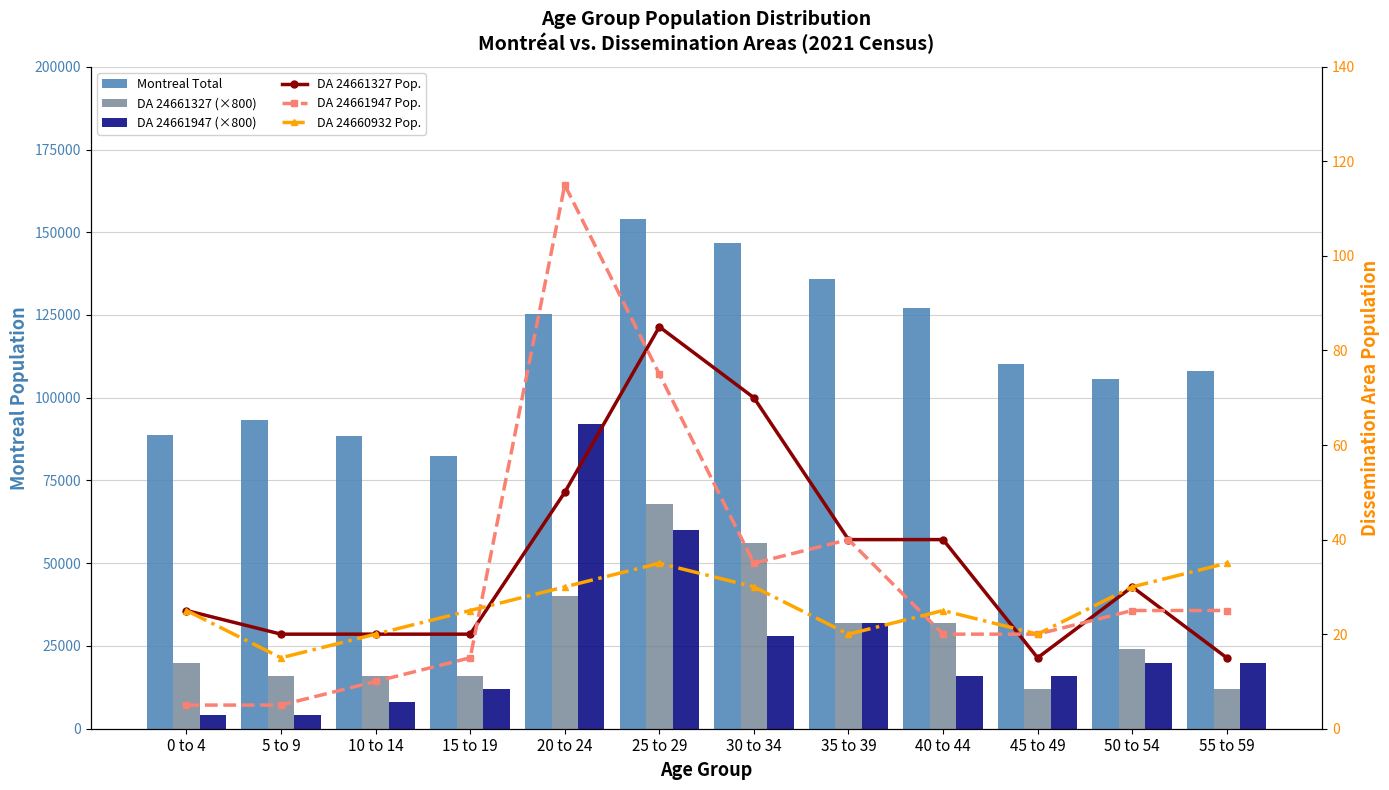

Reading right to left, what are all the values shown in this chart?

Montreal Total: 55 to 59=108040	50 to 54=105545	45 to 49=110130	40 to 44=127165	35 to 39=135880	30 to 34=146855	25 to 29=153995	20 to 24=125235	15 to 19=82475	10 to 14=88435	5 to 9=93325	0 to 4=88670
DA 24661327 (×800): 55 to 59=12000	50 to 54=24000	45 to 49=12000	40 to 44=32000	35 to 39=32000	30 to 34=56000	25 to 29=68000	20 to 24=40000	15 to 19=16000	10 to 14=16000	5 to 9=16000	0 to 4=20000
DA 24661947 (×800): 55 to 59=20000	50 to 54=20000	45 to 49=16000	40 to 44=16000	35 to 39=32000	30 to 34=28000	25 to 29=60000	20 to 24=92000	15 to 19=12000	10 to 14=8000	5 to 9=4000	0 to 4=4000
DA 24661327 Pop.: 55 to 59=15	50 to 54=30	45 to 49=15	40 to 44=40	35 to 39=40	30 to 34=70	25 to 29=85	20 to 24=50	15 to 19=20	10 to 14=20	5 to 9=20	0 to 4=25
DA 24661947 Pop.: 55 to 59=25	50 to 54=25	45 to 49=20	40 to 44=20	35 to 39=40	30 to 34=35	25 to 29=75	20 to 24=115	15 to 19=15	10 to 14=10	5 to 9=5	0 to 4=5
DA 24660932 Pop.: 55 to 59=35	50 to 54=30	45 to 49=20	40 to 44=25	35 to 39=20	30 to 34=30	25 to 29=35	20 to 24=30	15 to 19=25	10 to 14=20	5 to 9=15	0 to 4=25